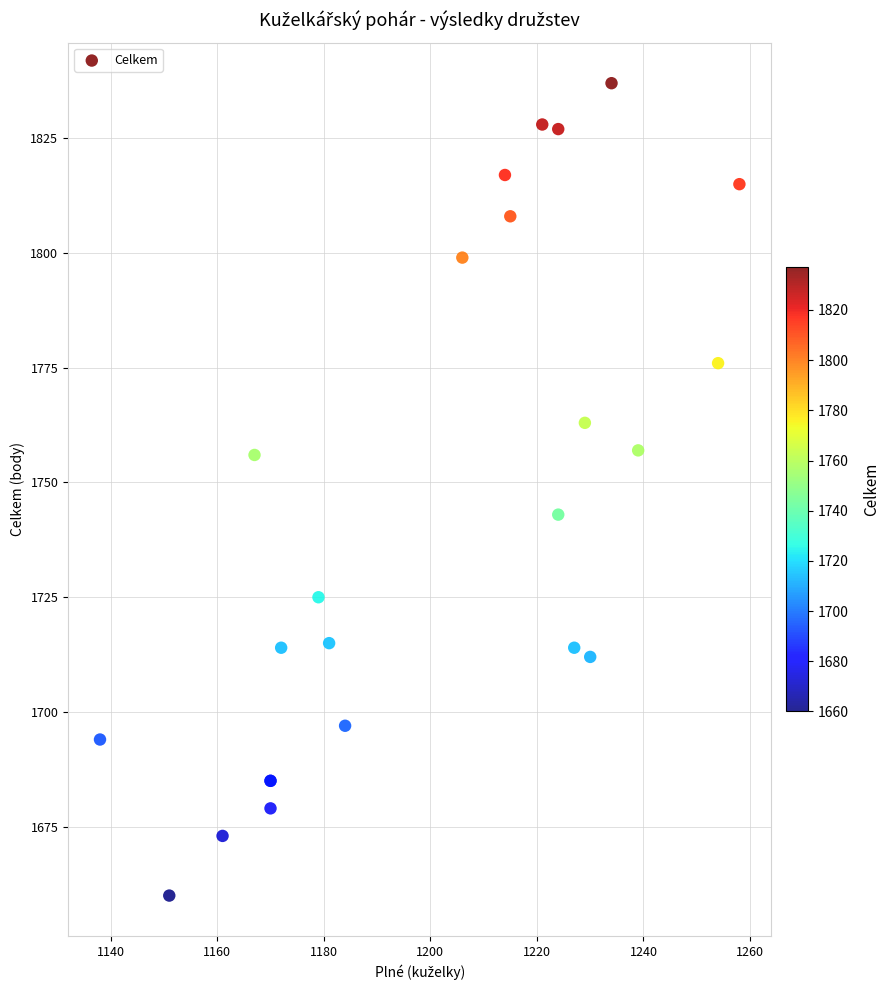

What Y value in the scatter plot is closest to 1748?

1743